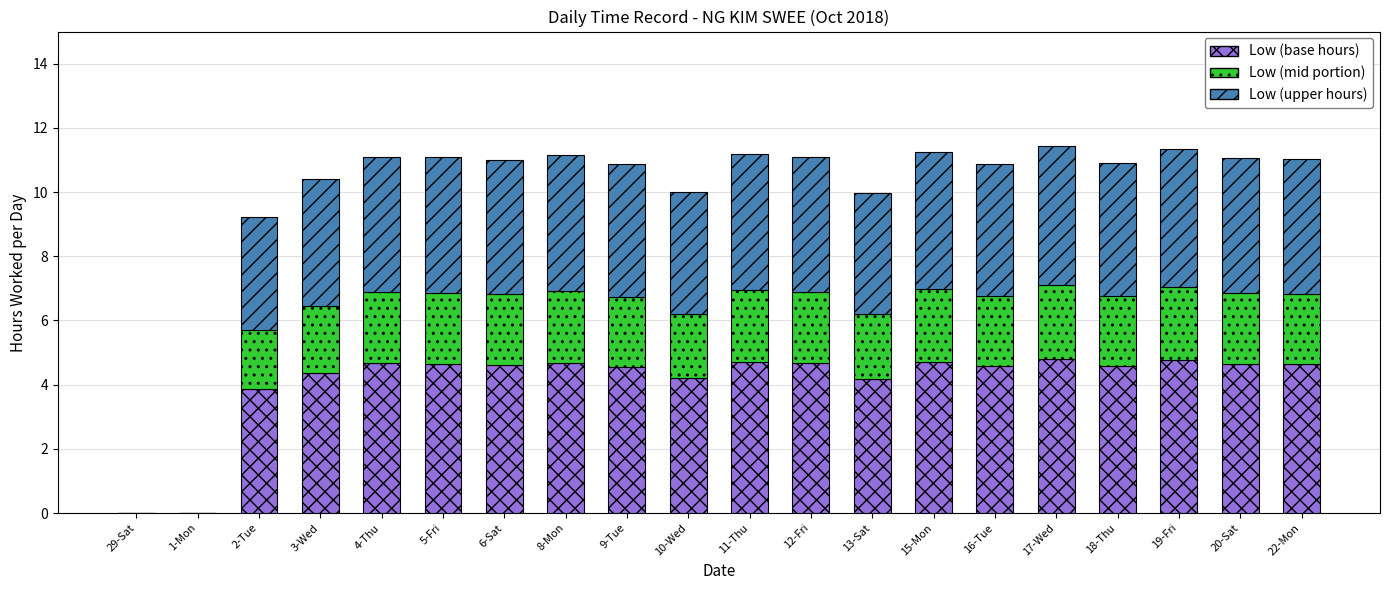

Are the bars grouped side by side (vs. stacked)?

No